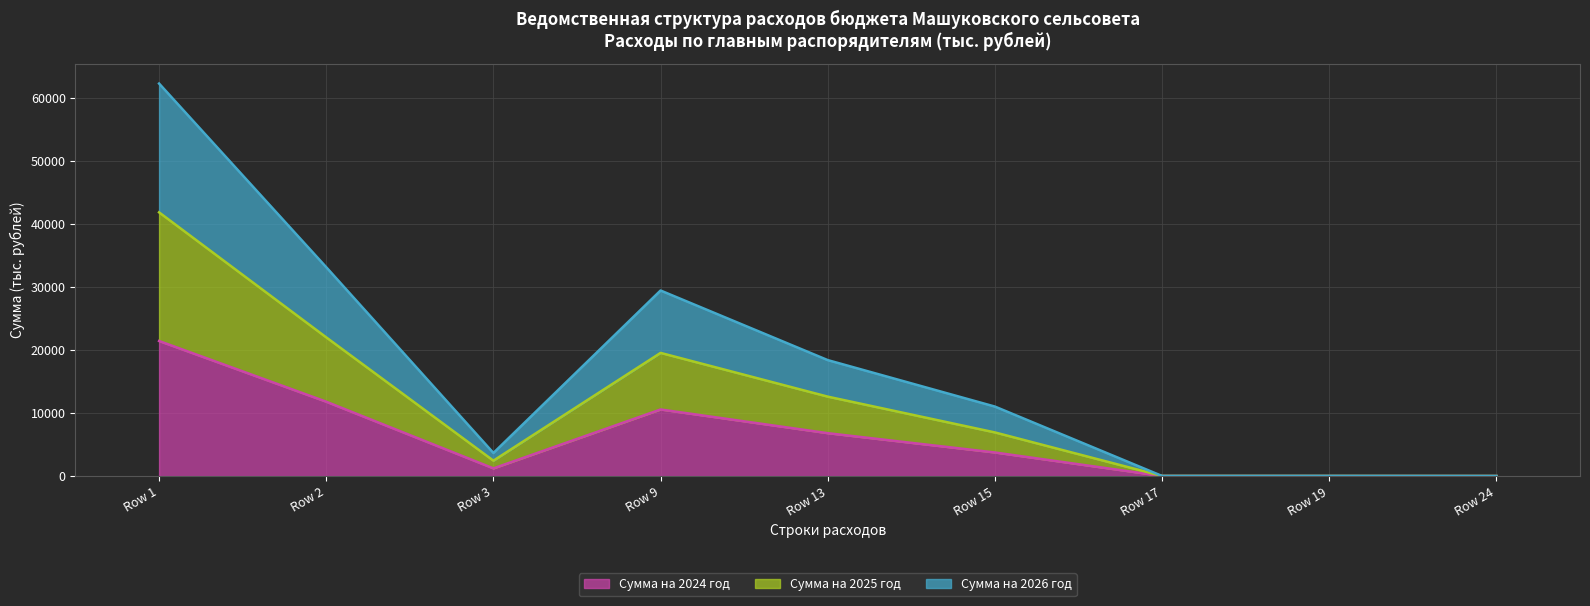

Rank the series at Row 13 from highest to lowest value.

Сумма на 2026 год, Сумма на 2025 год, Сумма на 2024 год